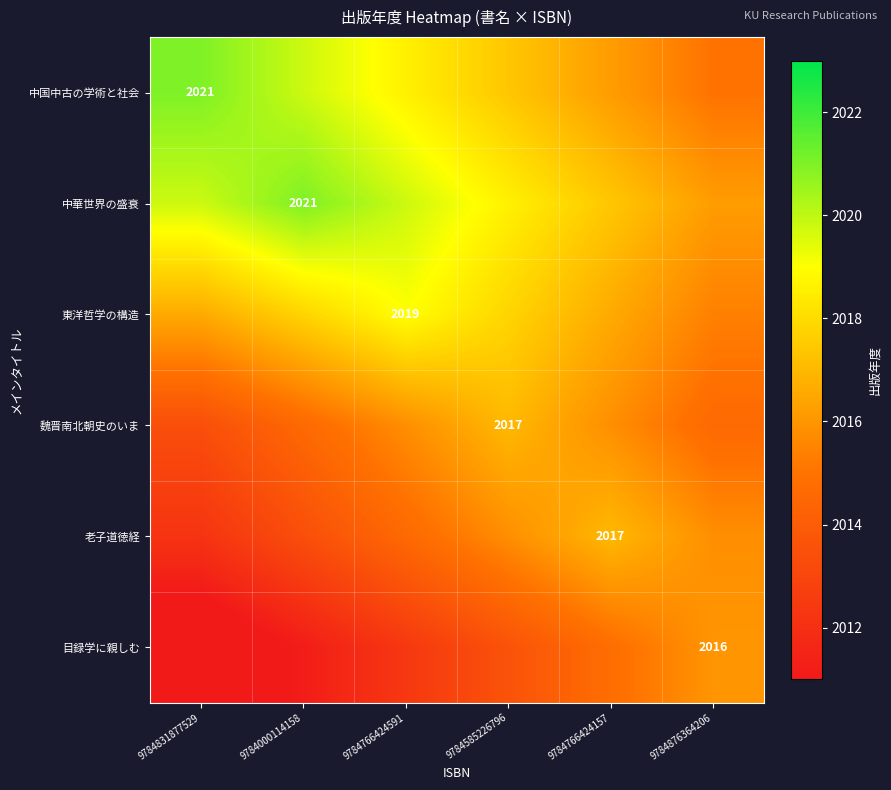

The 中国中古の学術と社会 series shows 2018.6 at 9784766424591. True or false?

True